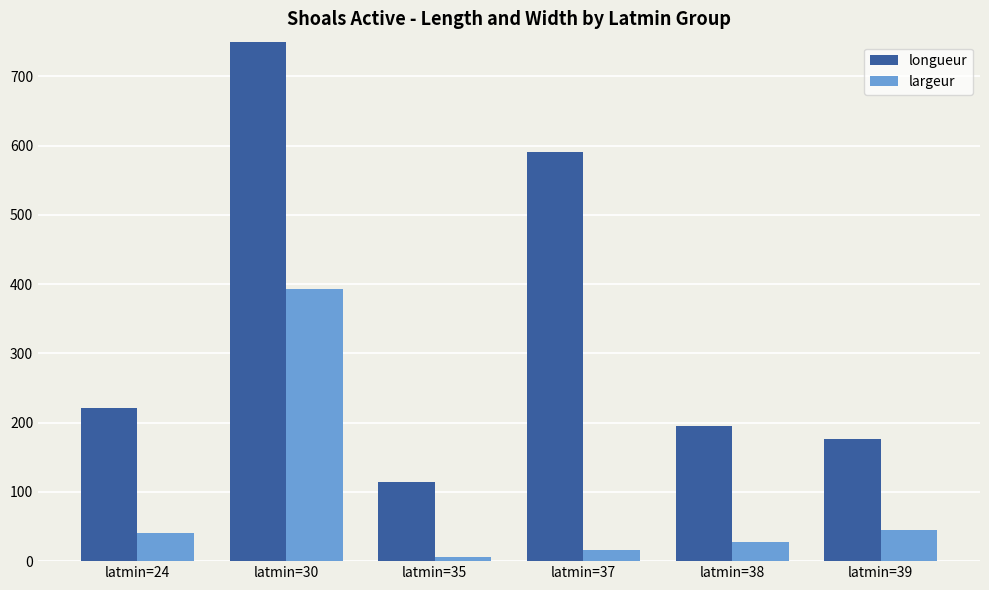

What is the sum of all largeur values?

528.4